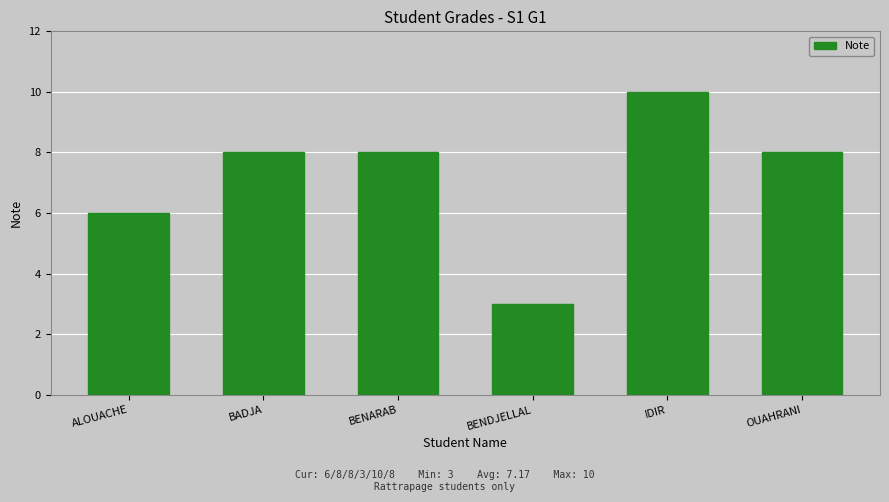

Is it true that the value at OUAHRANI is 8?

True